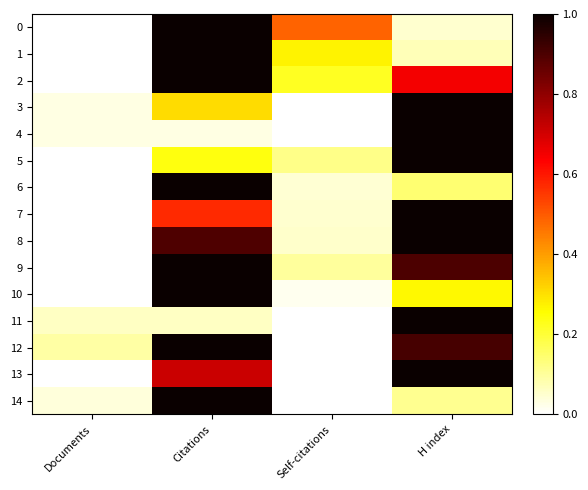

Reading left to right, transcribe all the data shown in this chart.

0: Documents=0.0	Citations=1.0	Self-citations=0.5	H index=0.0
1: Documents=0.0	Citations=1.0	Self-citations=0.3	H index=0.1
2: Documents=0.0	Citations=1.0	Self-citations=0.2	H index=0.7
3: Documents=0.0	Citations=0.3	Self-citations=0.0	H index=1.0
4: Documents=0.0	Citations=0.0	Self-citations=0.0	H index=1.0
5: Documents=0.0	Citations=0.2	Self-citations=0.1	H index=1.0
6: Documents=0.0	Citations=1.0	Self-citations=0.0	H index=0.1
7: Documents=0.0	Citations=0.6	Self-citations=0.0	H index=1.0
8: Documents=0.0	Citations=0.9	Self-citations=0.1	H index=1.0
9: Documents=0.0	Citations=1.0	Self-citations=0.1	H index=0.9
10: Documents=0.0	Citations=1.0	Self-citations=0.0	H index=0.3
11: Documents=0.1	Citations=0.1	Self-citations=0.0	H index=1.0
12: Documents=0.1	Citations=1.0	Self-citations=0.0	H index=0.9
13: Documents=0.0	Citations=0.7	Self-citations=0.0	H index=1.0
14: Documents=0.0	Citations=1.0	Self-citations=0.0	H index=0.1